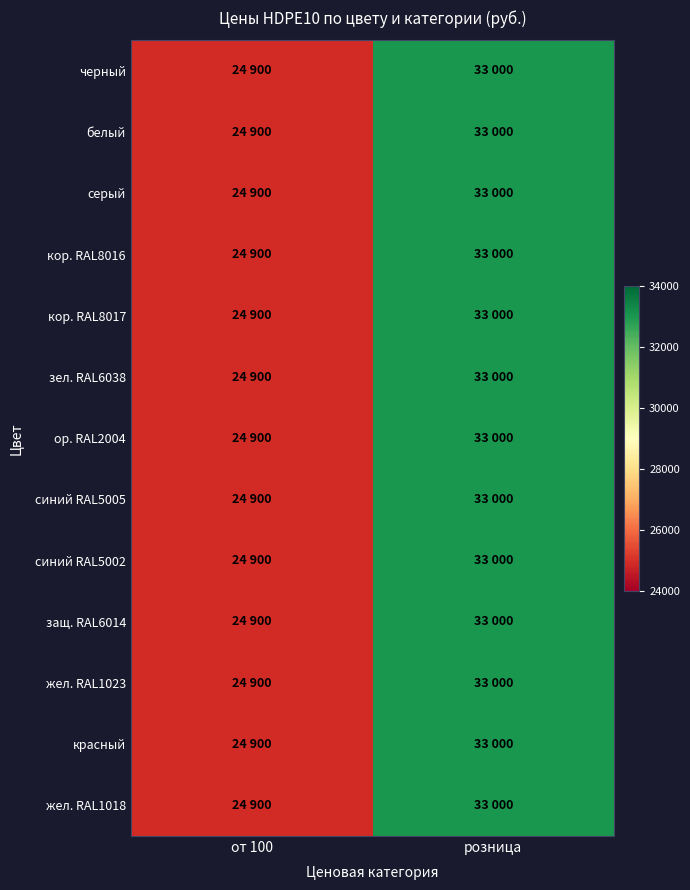

Reading left to right, list all the values displayed in this chart.

черный: от 100=24900	розница=33000
белый: от 100=24900	розница=33000
серый: от 100=24900	розница=33000
кор. RAL8016: от 100=24900	розница=33000
кор. RAL8017: от 100=24900	розница=33000
зел. RAL6038: от 100=24900	розница=33000
ор. RAL2004: от 100=24900	розница=33000
синий RAL5005: от 100=24900	розница=33000
синий RAL5002: от 100=24900	розница=33000
защ. RAL6014: от 100=24900	розница=33000
жел. RAL1023: от 100=24900	розница=33000
красный: от 100=24900	розница=33000
жел. RAL1018: от 100=24900	розница=33000